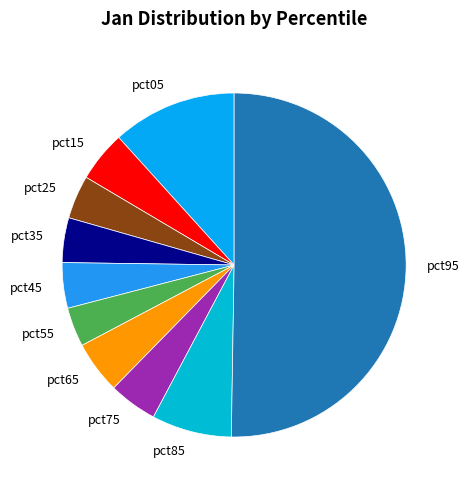

Is it true that pct55 is 4% of the pie?

True